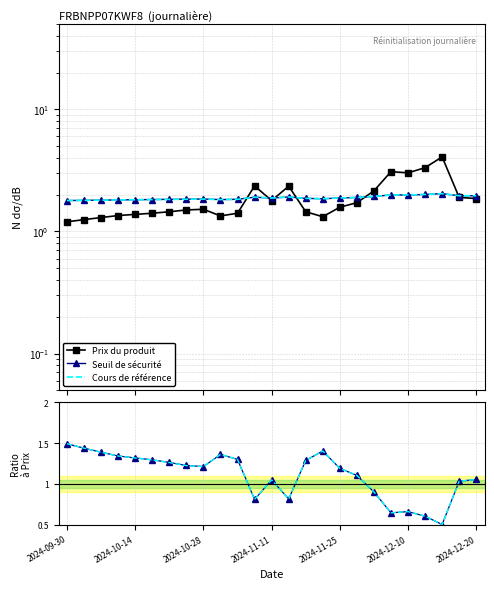

Rank the series at 22 from lowest to highest value.

Seuil de sécurité, Cours de référence, Prix du produit